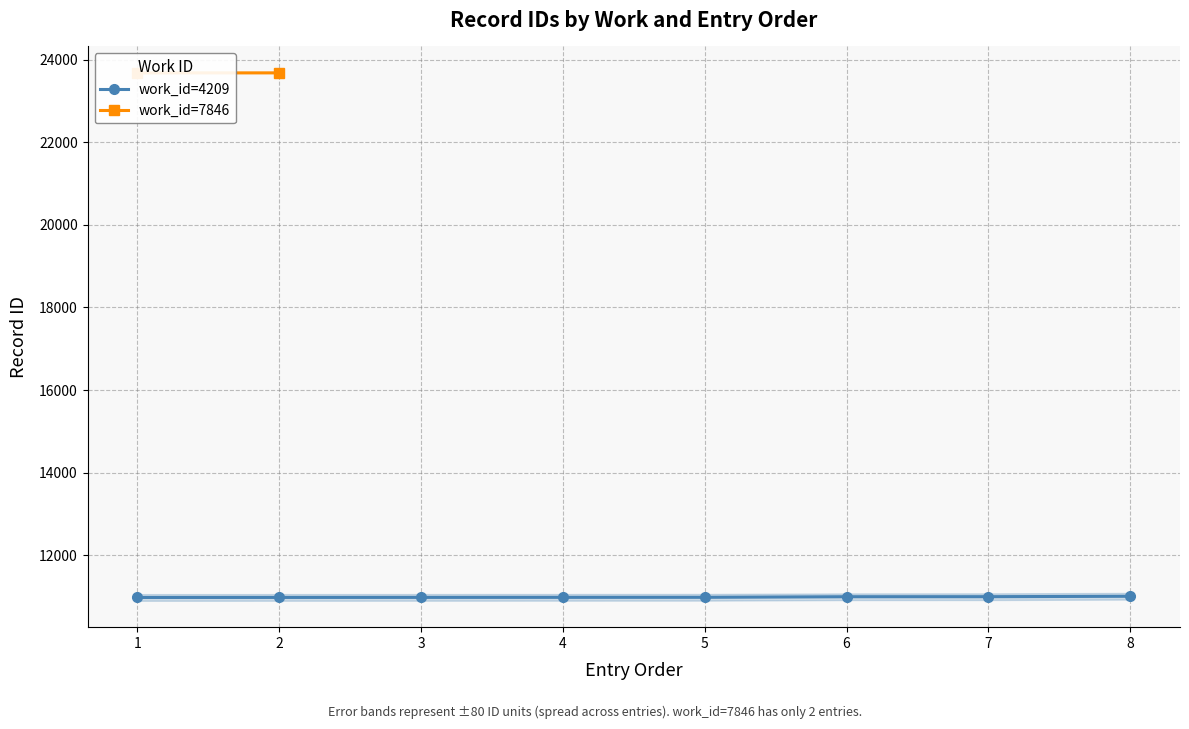

The value of work_id=4209 at 1 is 15109. True or false?

False